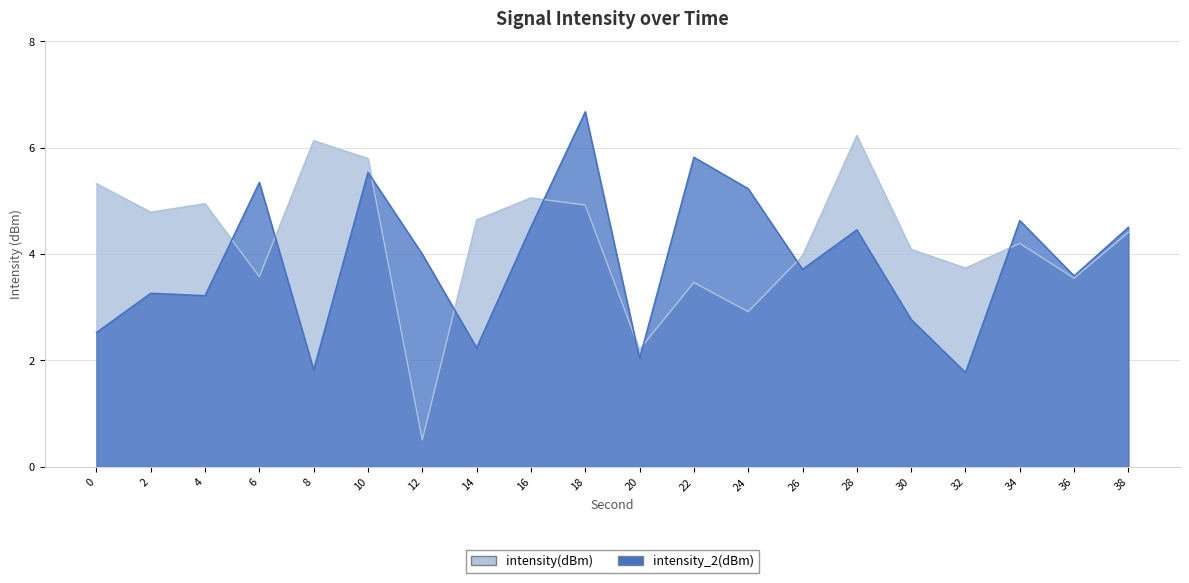

What is the maximum value shown in the chart?

6.7